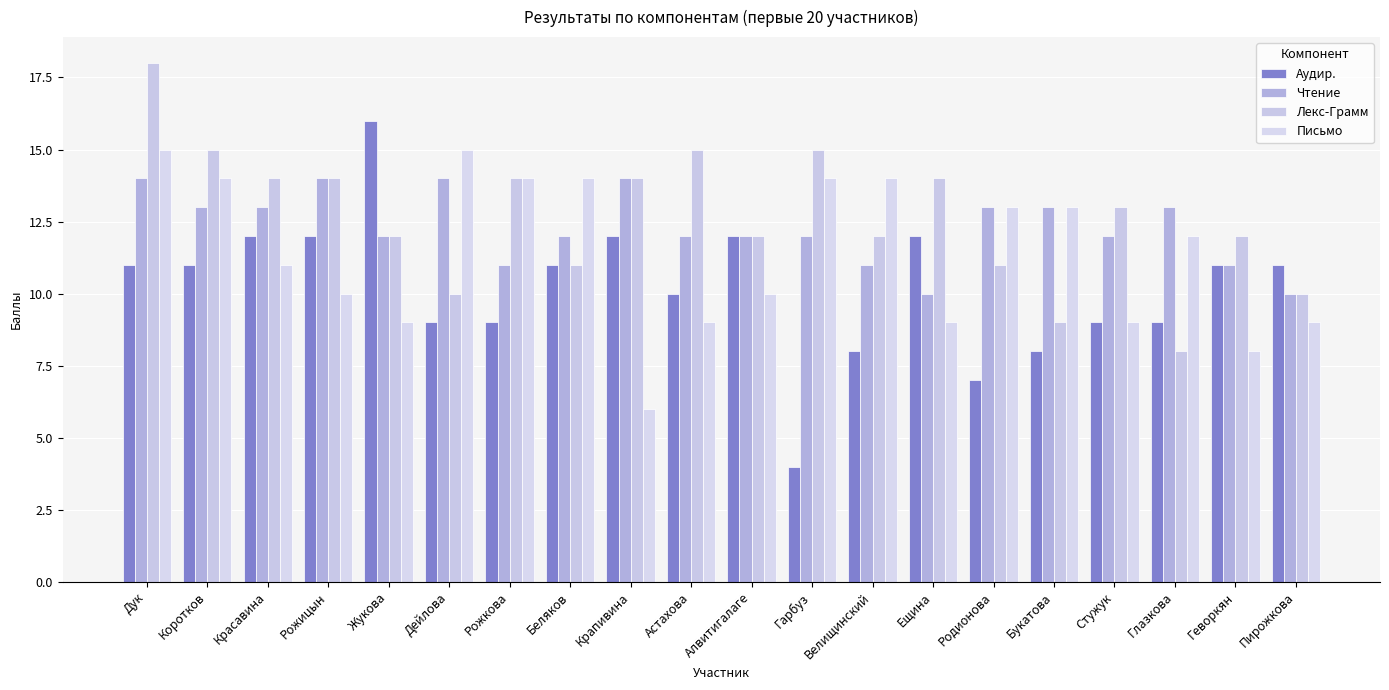

What is the average value of the Лекс-Грамм series?

13